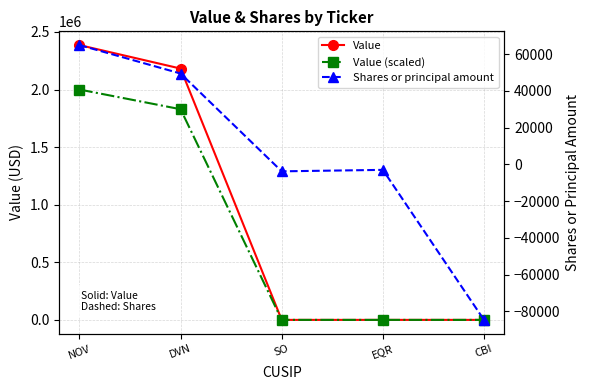

True or false: Shares or principal amount and Value intersect in this chart.

False